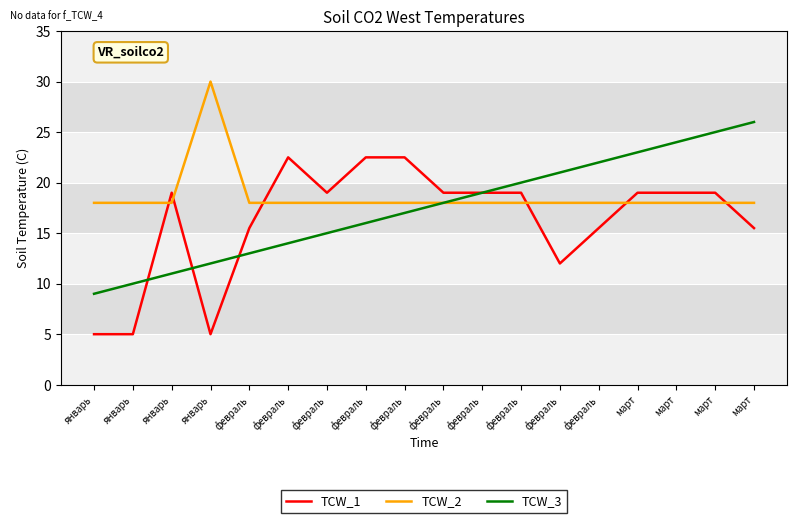

The TCW_3 series shows 13.0 at февраль. True or false?

True